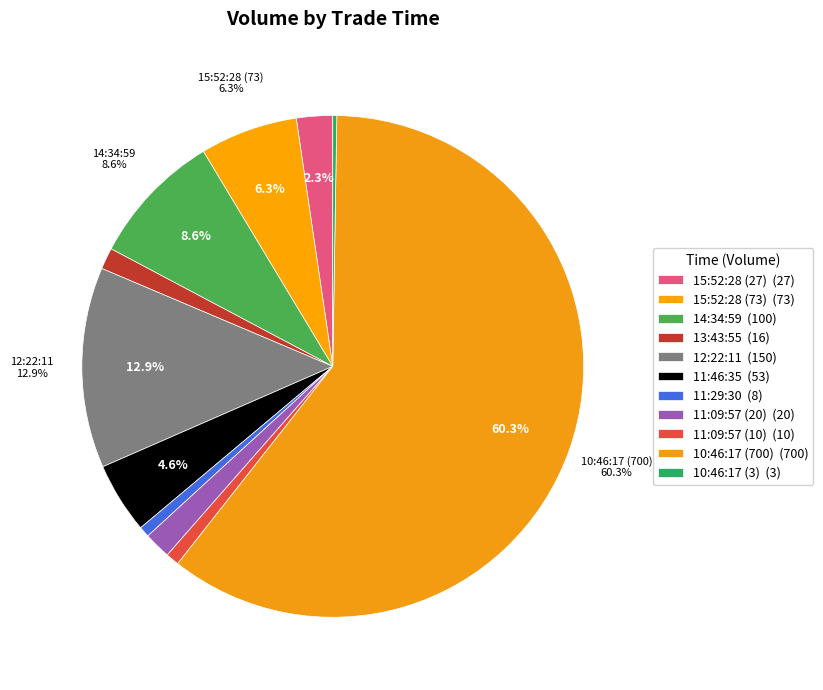

What is the majority slice?

10:46:17 (700)